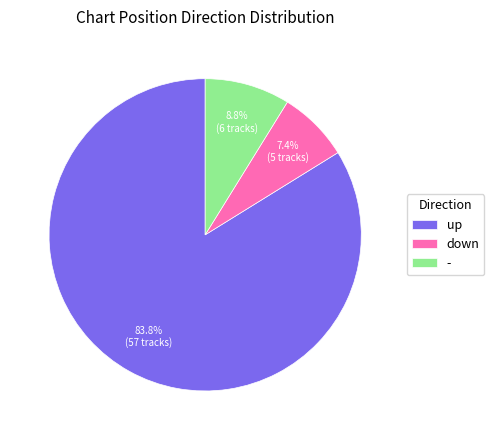

Approximately how many times larger is the value at - compared to up?

0.1